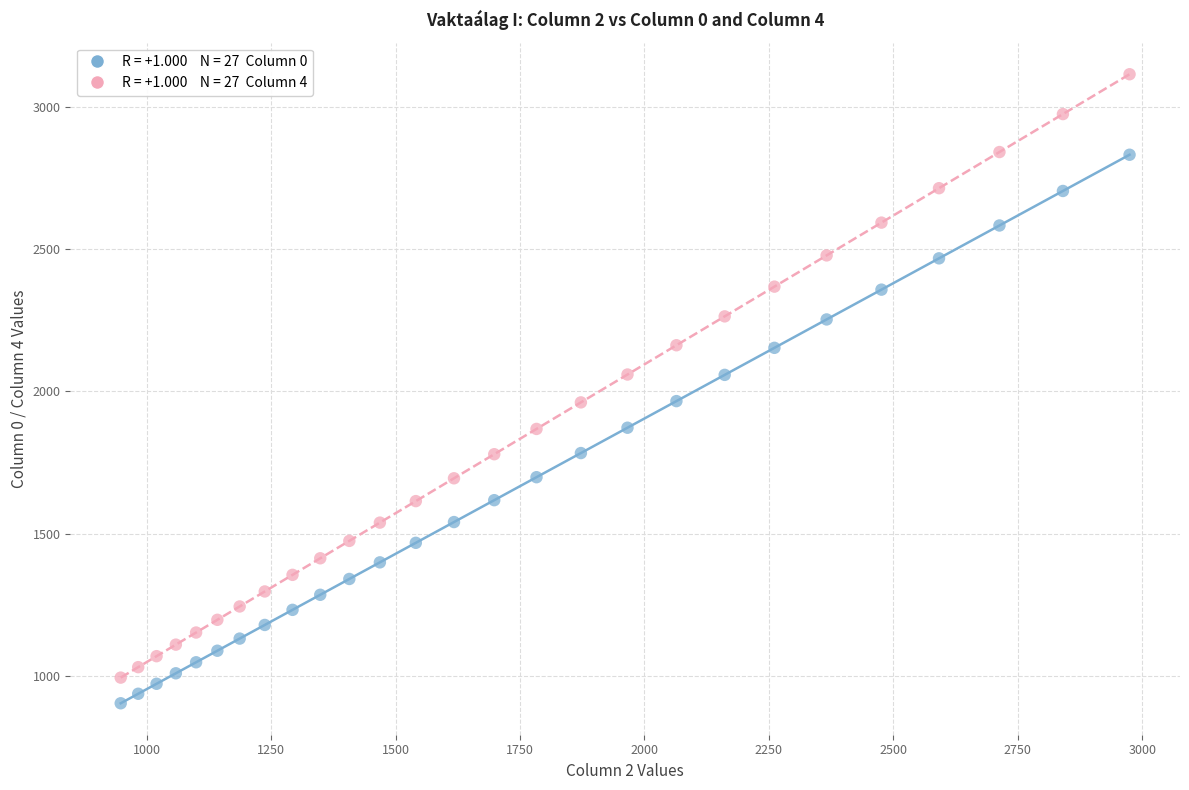

Across all data points, what is the range of X values (max minus min)?

2026.7